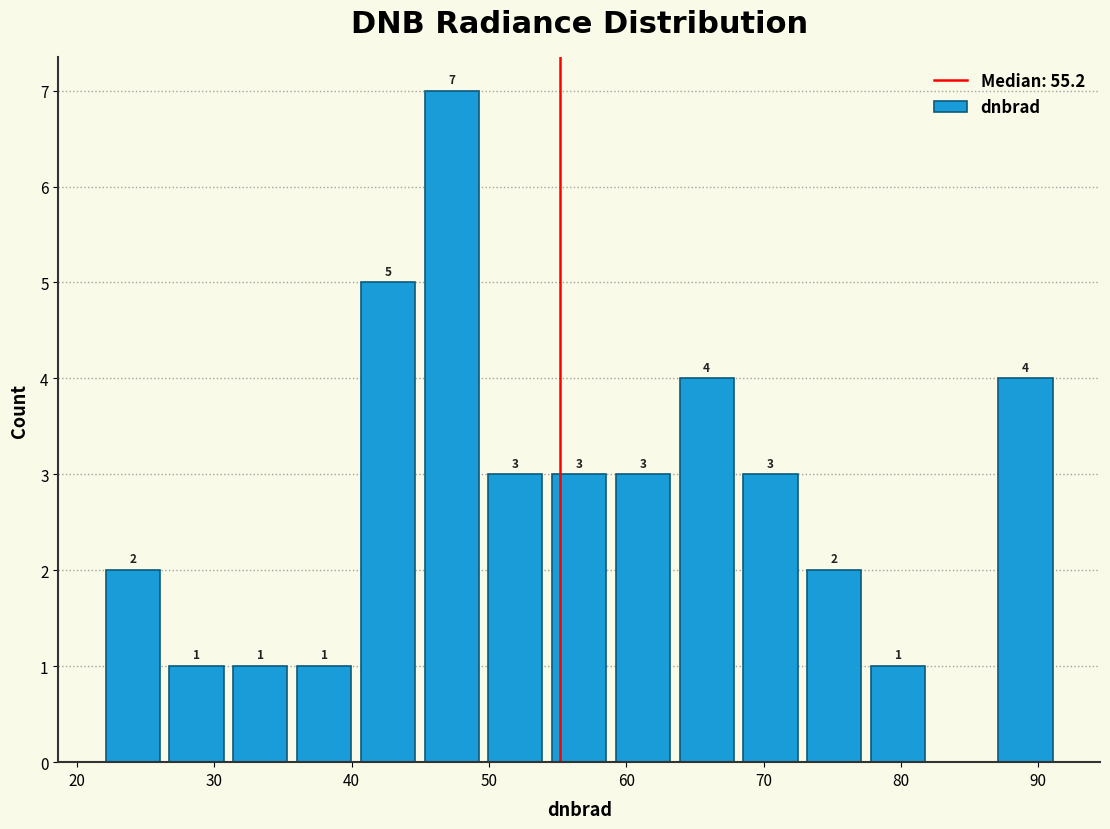

Over which range of the x-axis is the bar tallest?

45 to 50